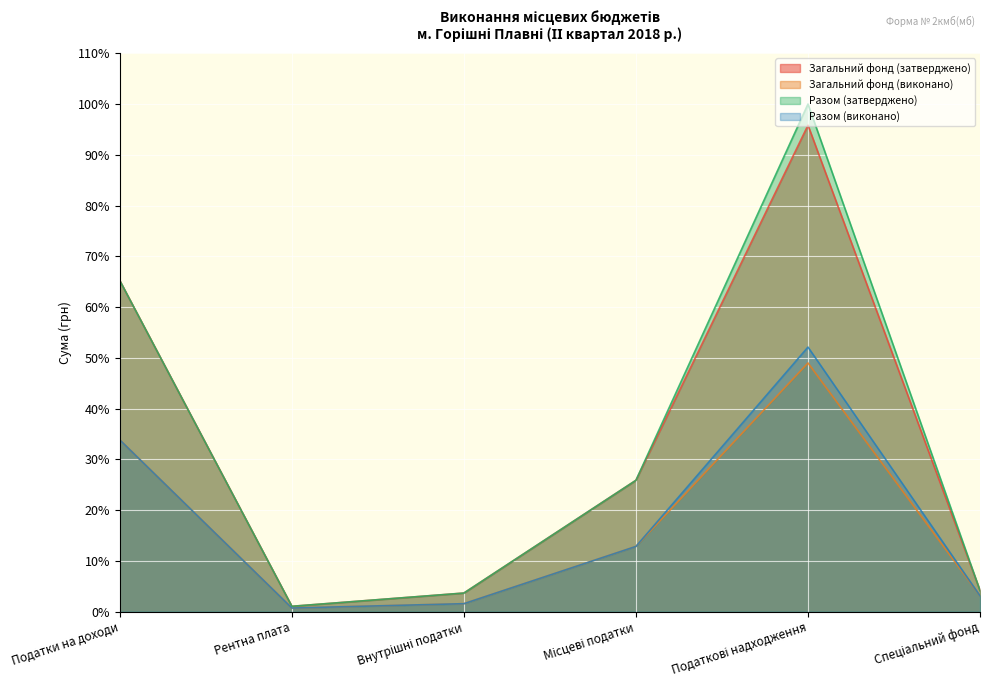

True or false: Разом (виконано) and Разом (затверджено) intersect in this chart.

False